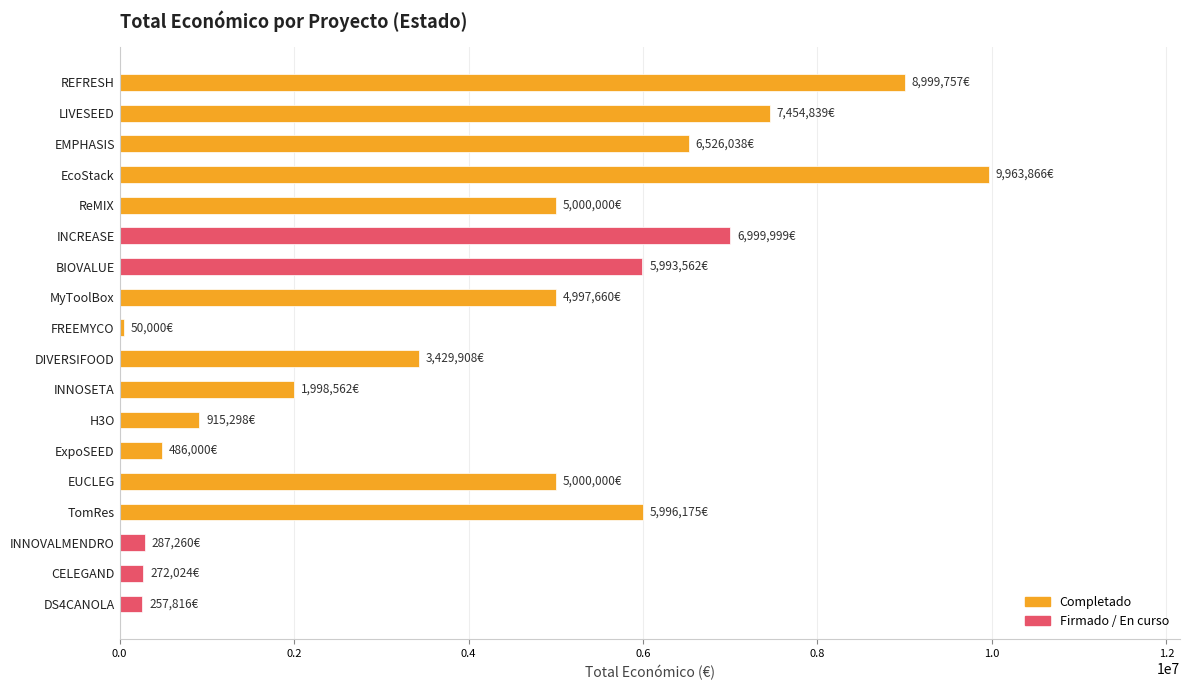

What is the label of the 16th bar from the bottom?

EMPHASIS